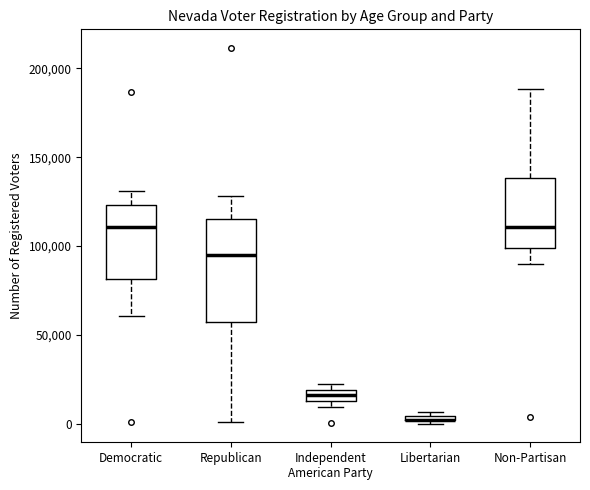

Which box is the tallest, from its lower edge to its upper edge?

Republican